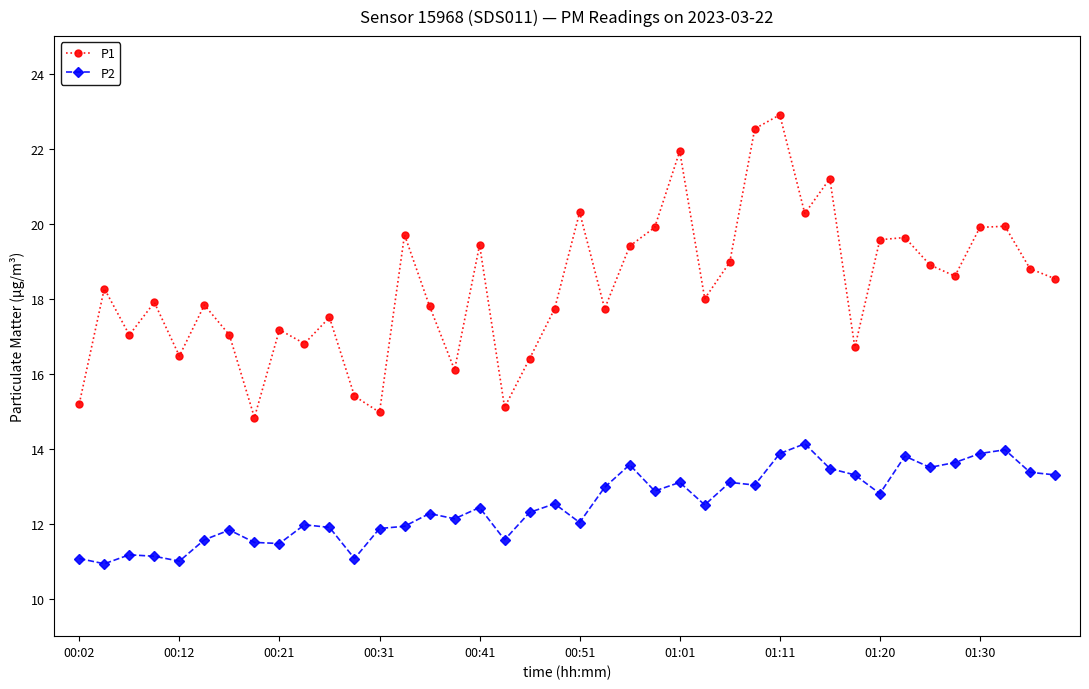

How many distinct data groups are displayed?

2